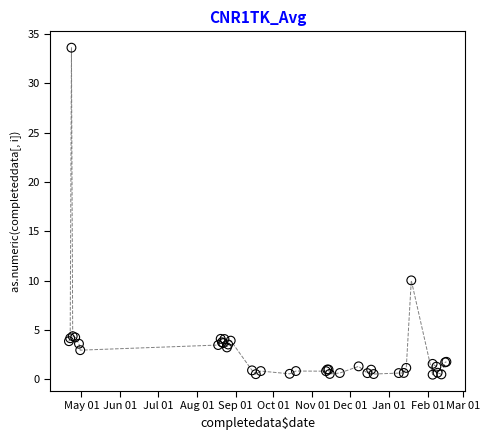

What Y value in the scatter plot is closest to 17?

10.0